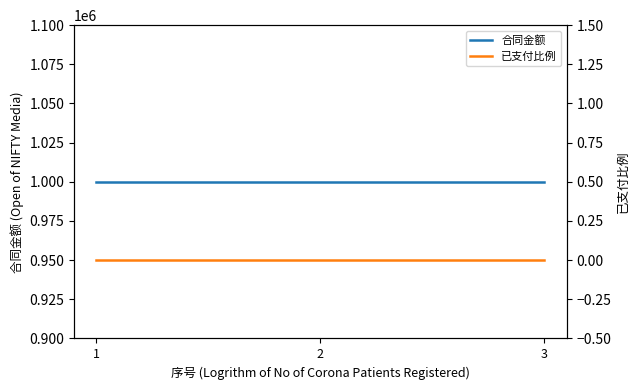

What are all the series names shown in the legend?

合同金额, 已支付比例